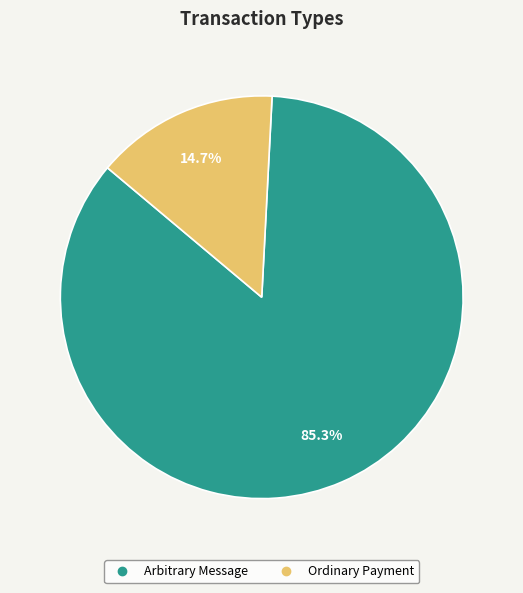

True or false: Ordinary Payment accounts for 15% of the total.

True